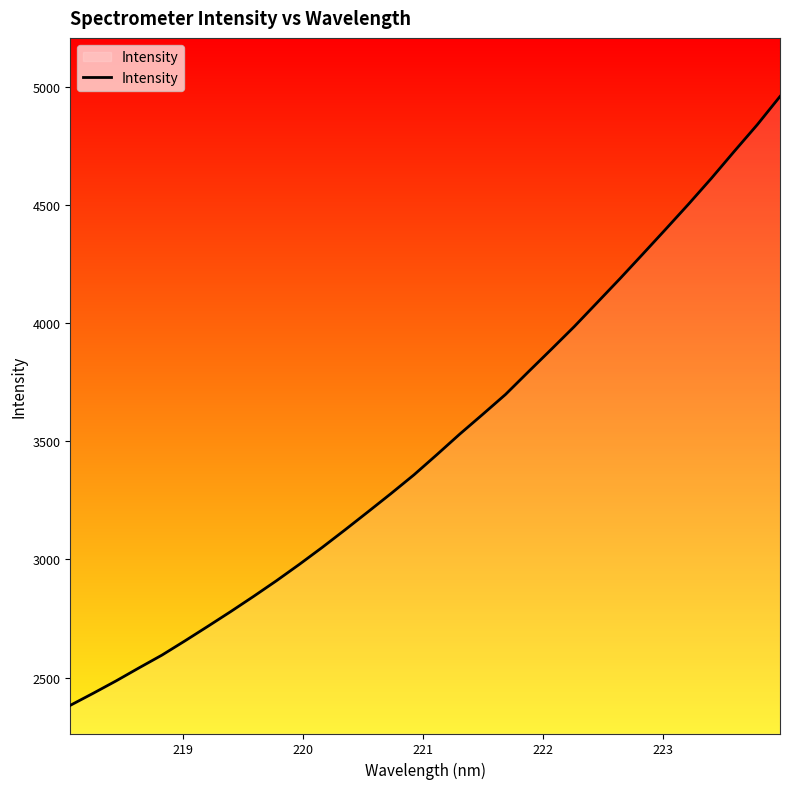

What is the difference between the maximum and minimum values?

2575.3